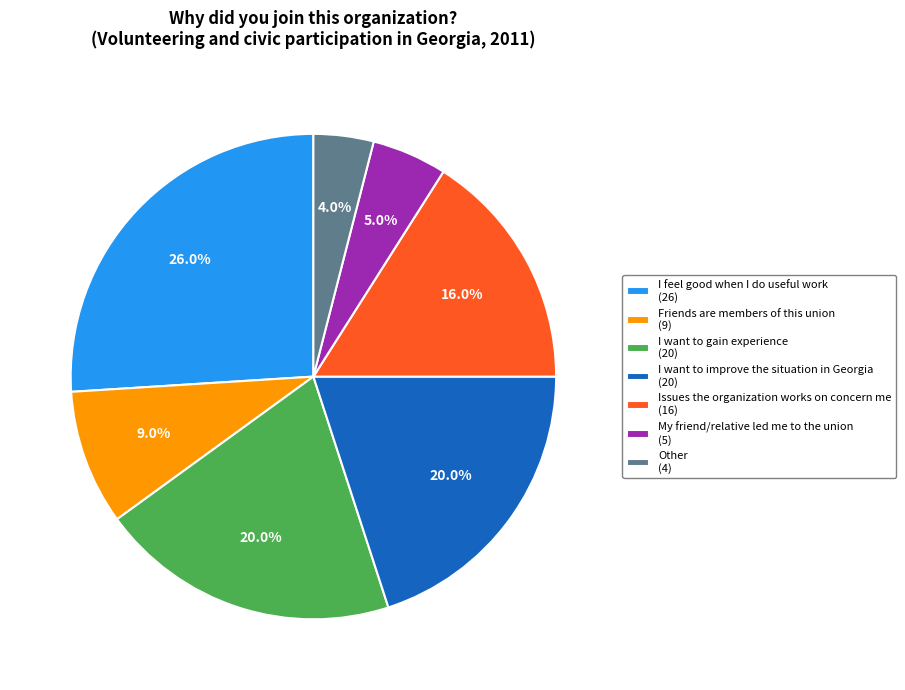

How much of the chart is everything except Other?

96.0%